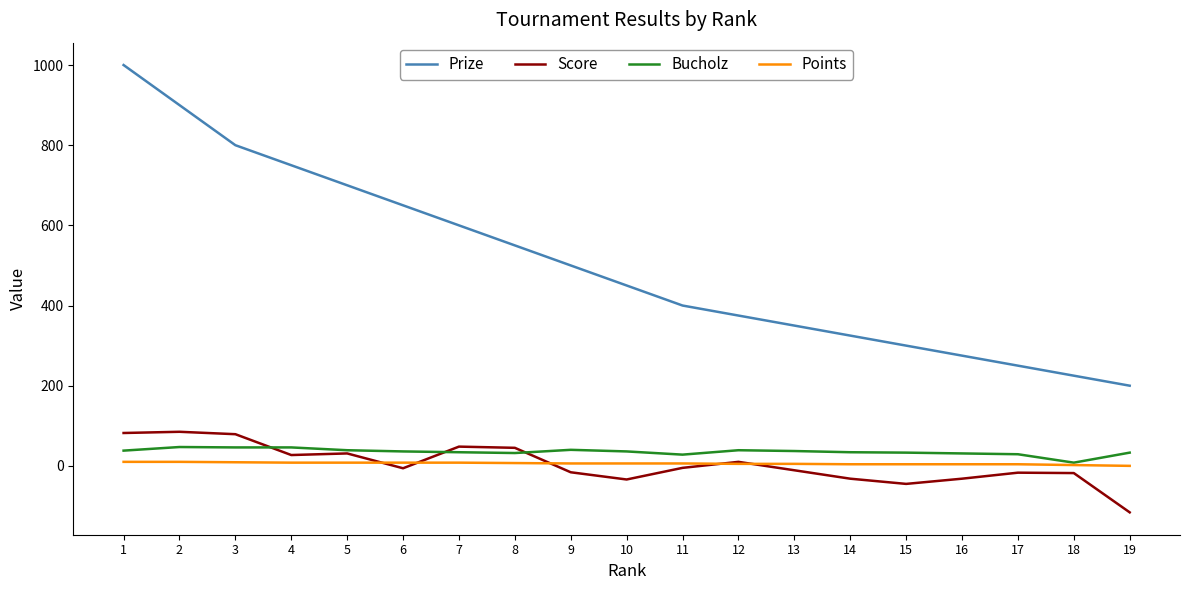

Which series has the widest spread of values?

Prize